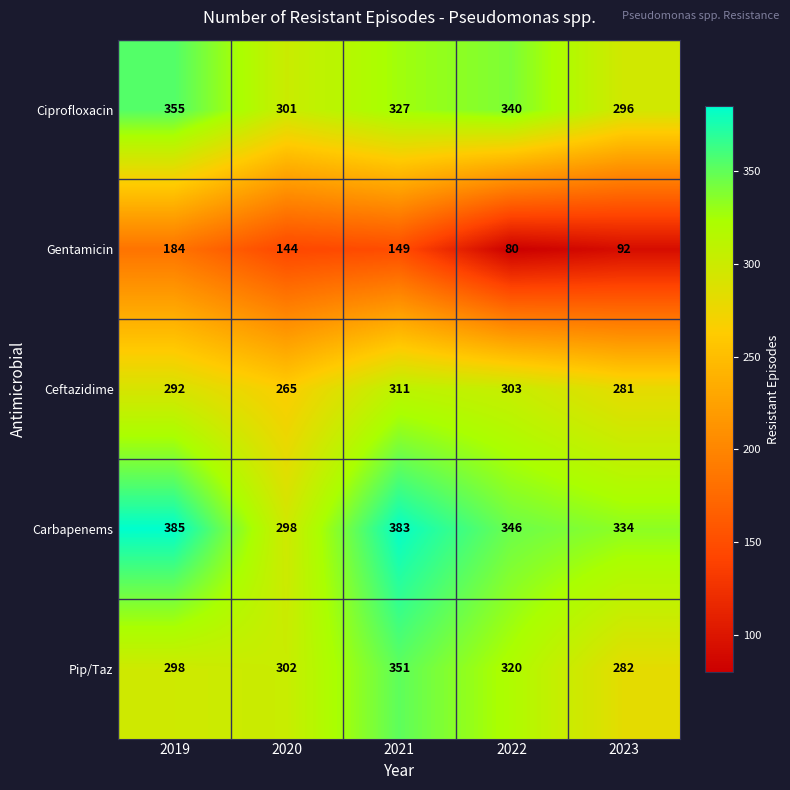

Count the number of categories in the chart.

5